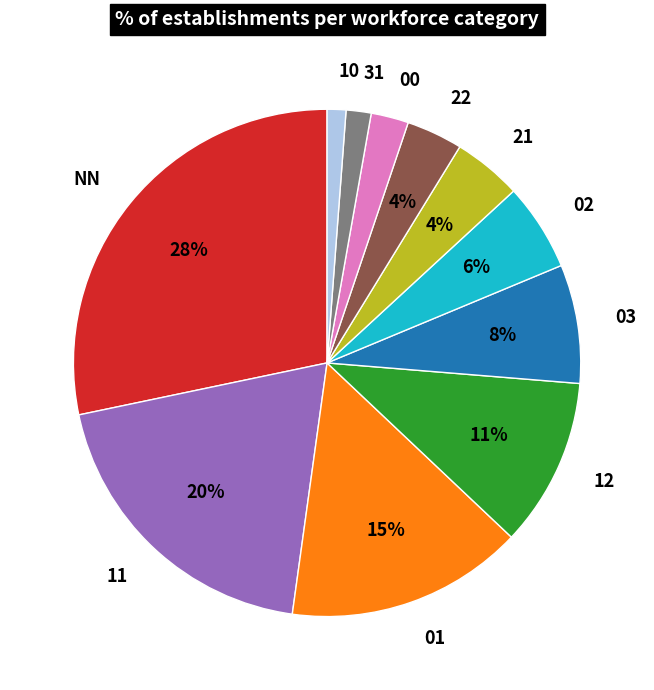

What percentage is the NN slice, to the nearest percent?

28%